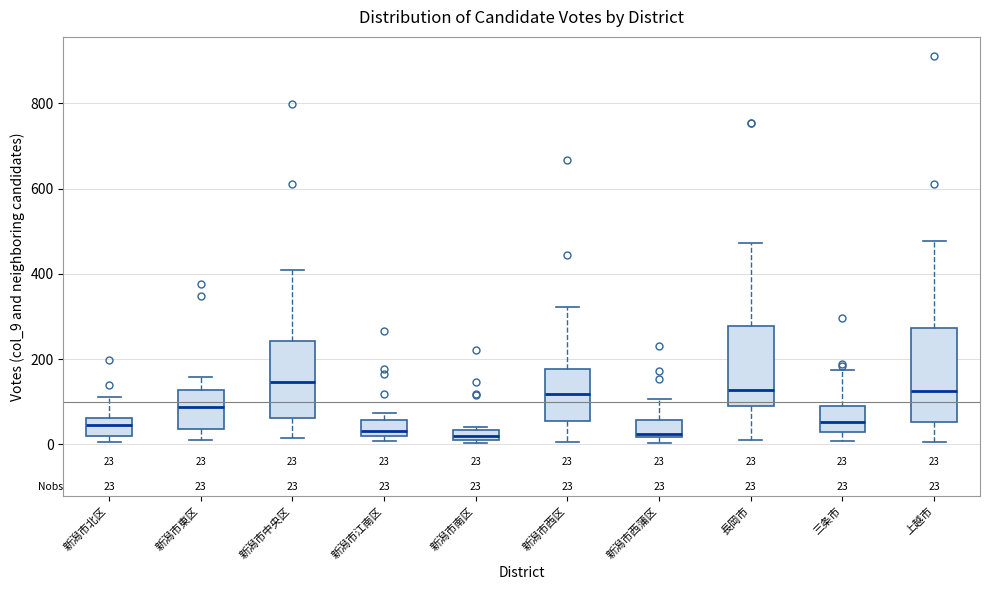

Which box is the tallest, from its lower edge to its upper edge?

上越市